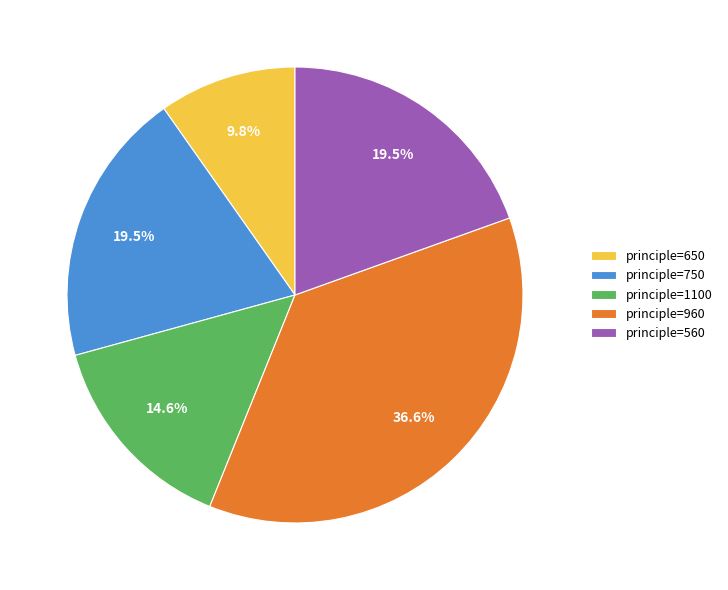

Count the number of slices in the pie.

5